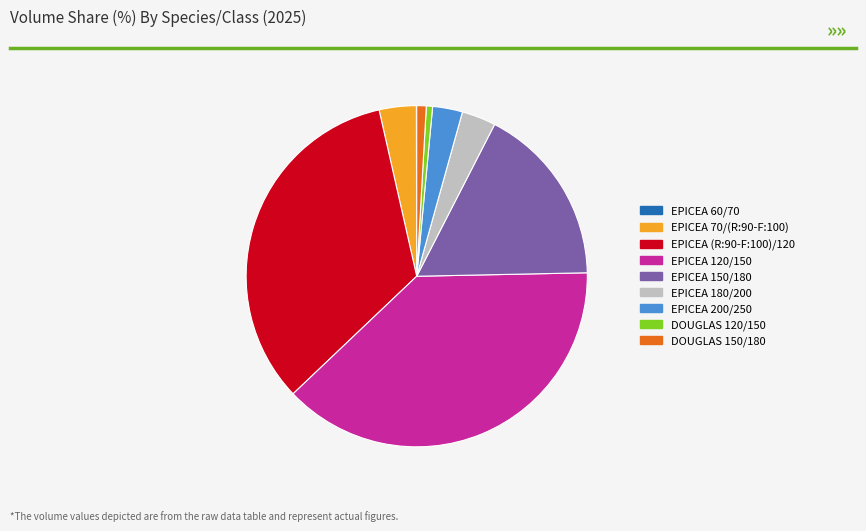

Which category has the biggest portion of the pie?

EPICEA 120/150